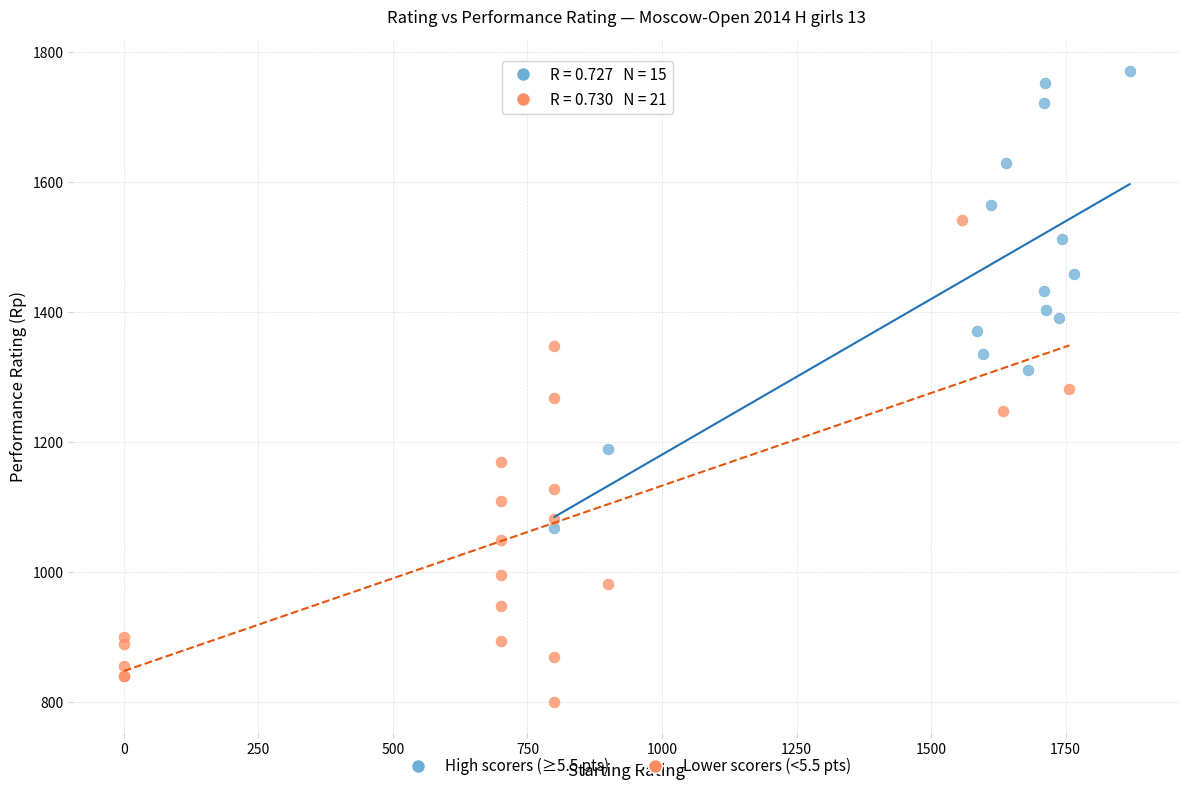

Which series contains the lowest Y value?

Lower scorers (<5.5 pts)